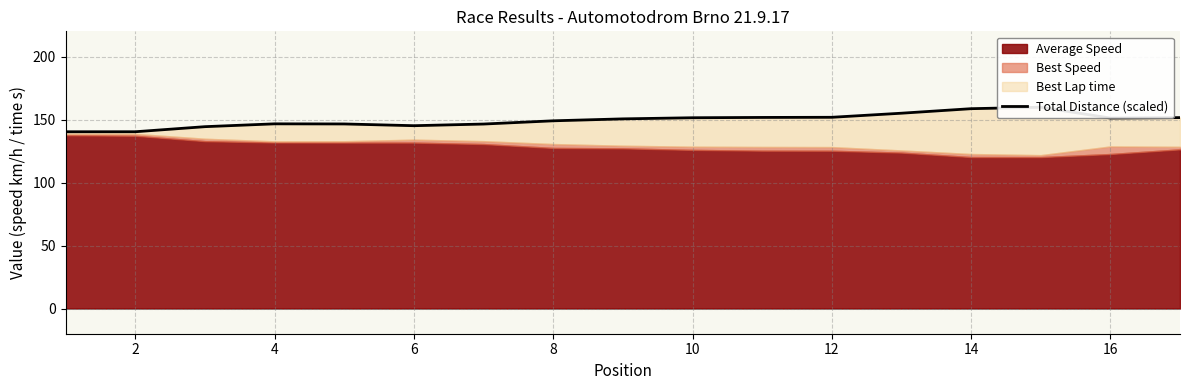

True or false: the data shows 49.1 at 8.

False